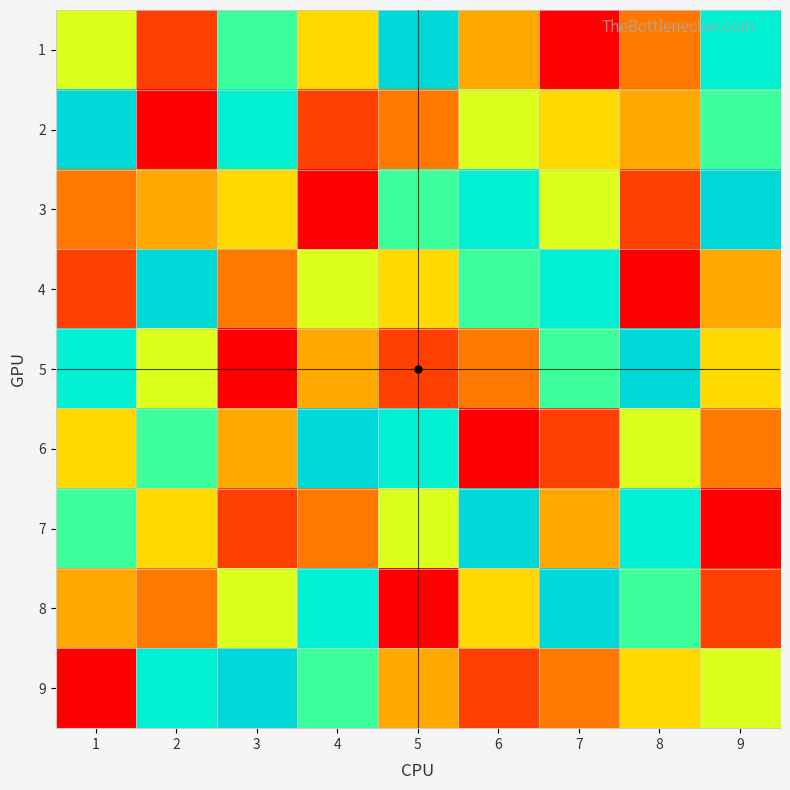

Which category has the lowest value across all series?

7